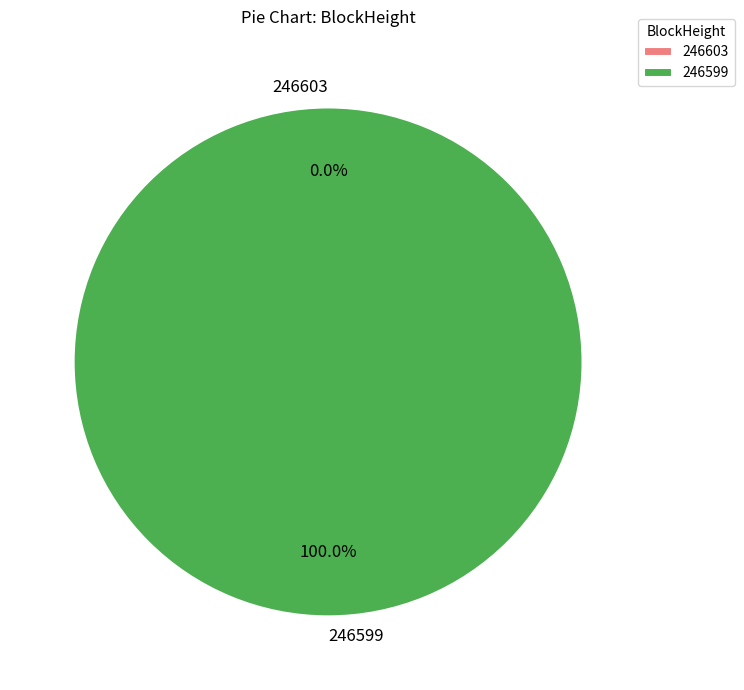

To the nearest percent, what is the difference between the largest and smallest slice percentages?

100%